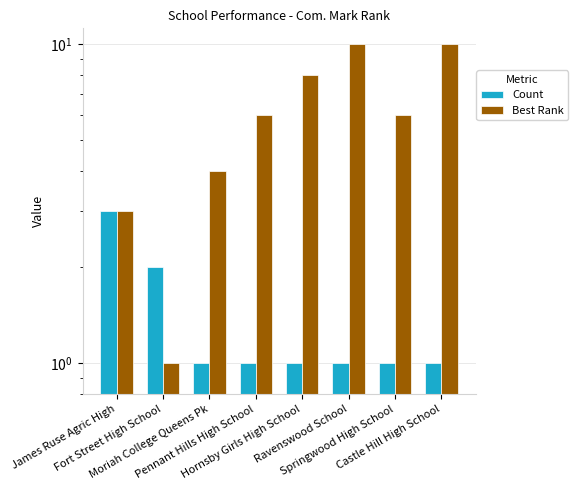

Reading left to right, list all the values displayed in this chart.

Count: 3	2	1	1	1	1	1	1
Best Rank: 3	1	4	6	8	10	6	10